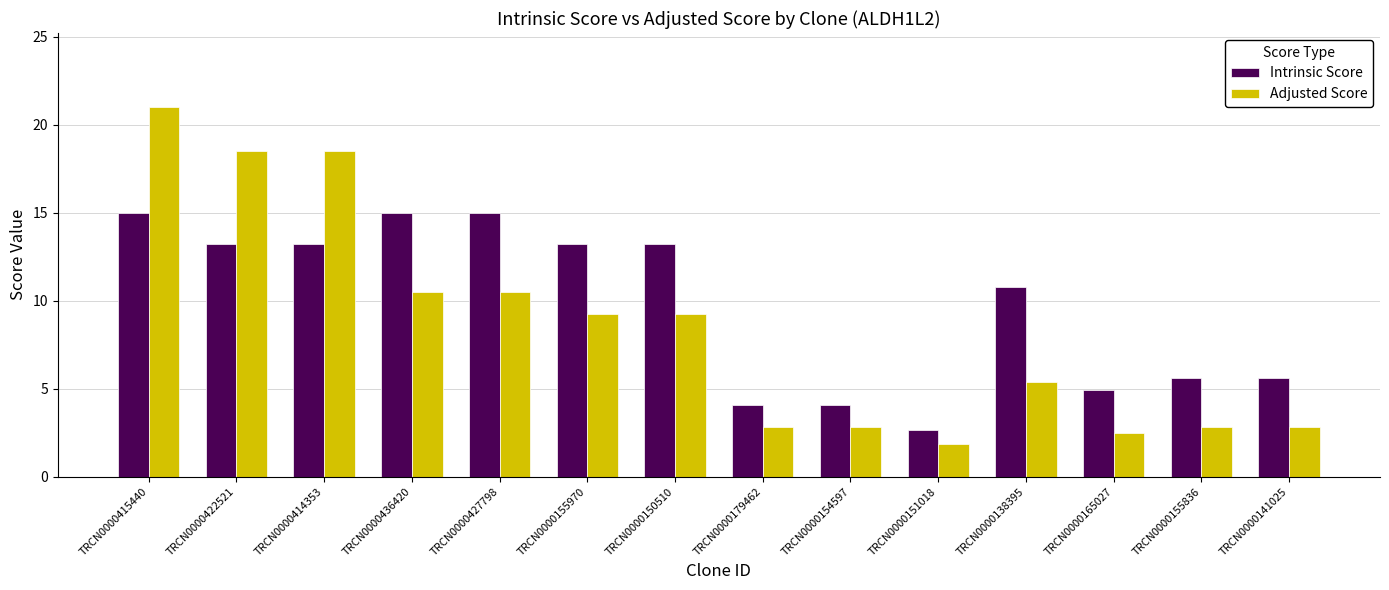

What value does the Intrinsic Score series have at TRCN0000150510?

13.2